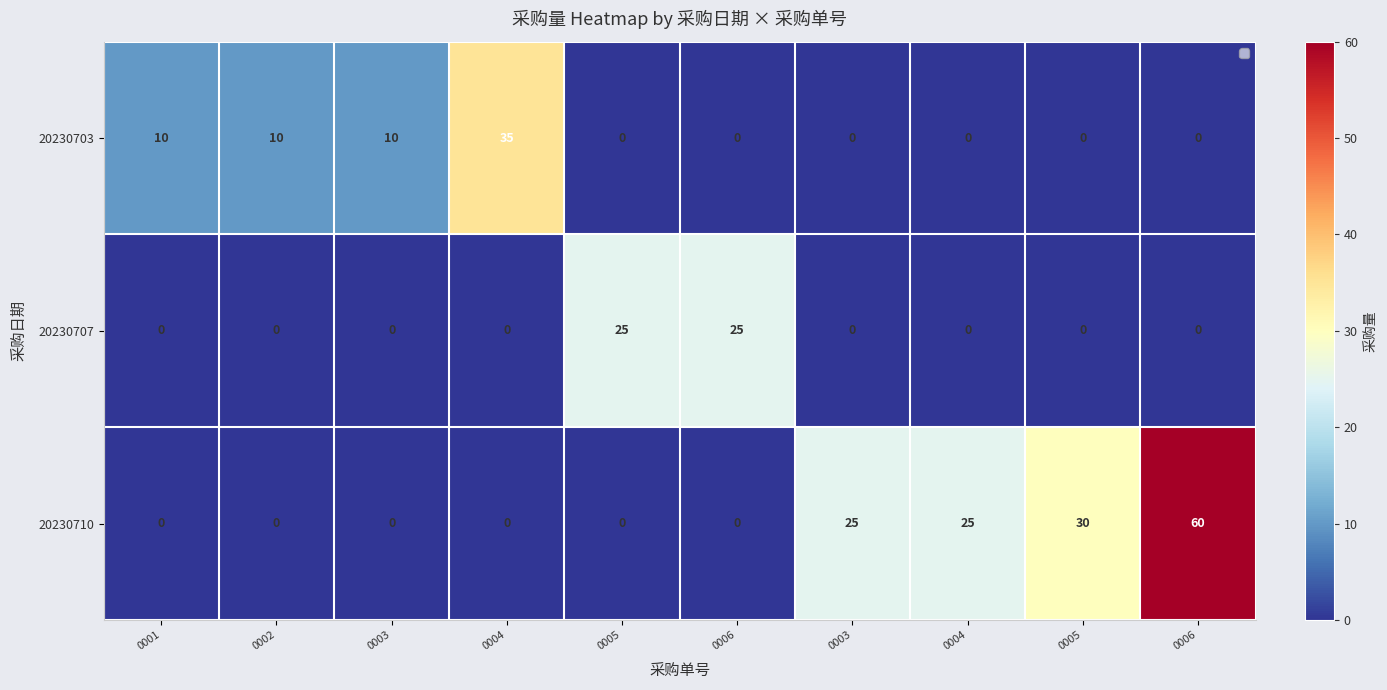

Reading right to left, extract all data points from this chart.

20230703: 0006=0	0005=0	0004=0	0003=0	0006=0	0005=0	0004=35	0003=10	0002=10	0001=10
20230707: 0006=0	0005=0	0004=0	0003=0	0006=25	0005=25	0004=0	0003=0	0002=0	0001=0
20230710: 0006=60	0005=30	0004=25	0003=25	0006=0	0005=0	0004=0	0003=0	0002=0	0001=0